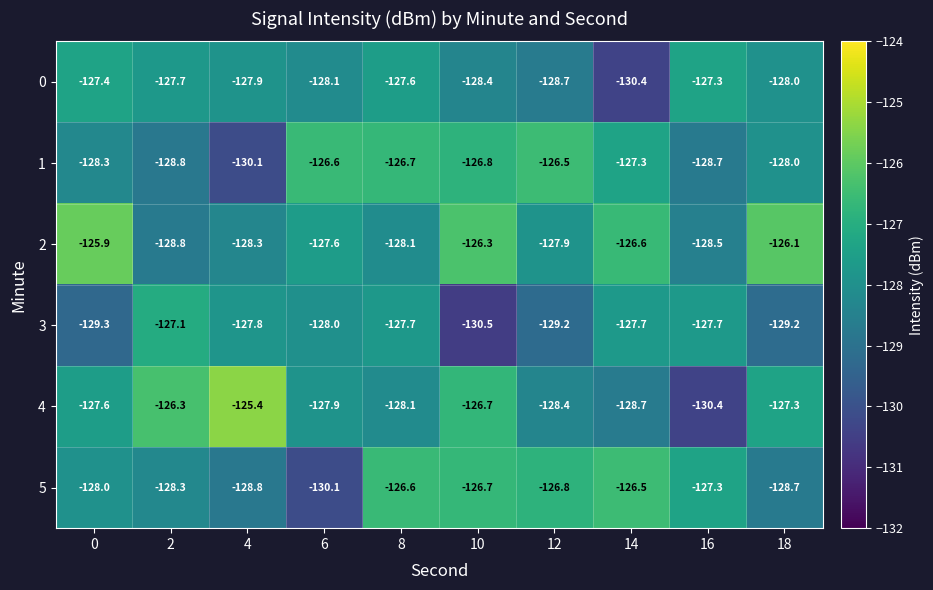

Rank the categories by 0 value from highest to lowest.

16, 0, 8, 2, 4, 18, 6, 10, 12, 14